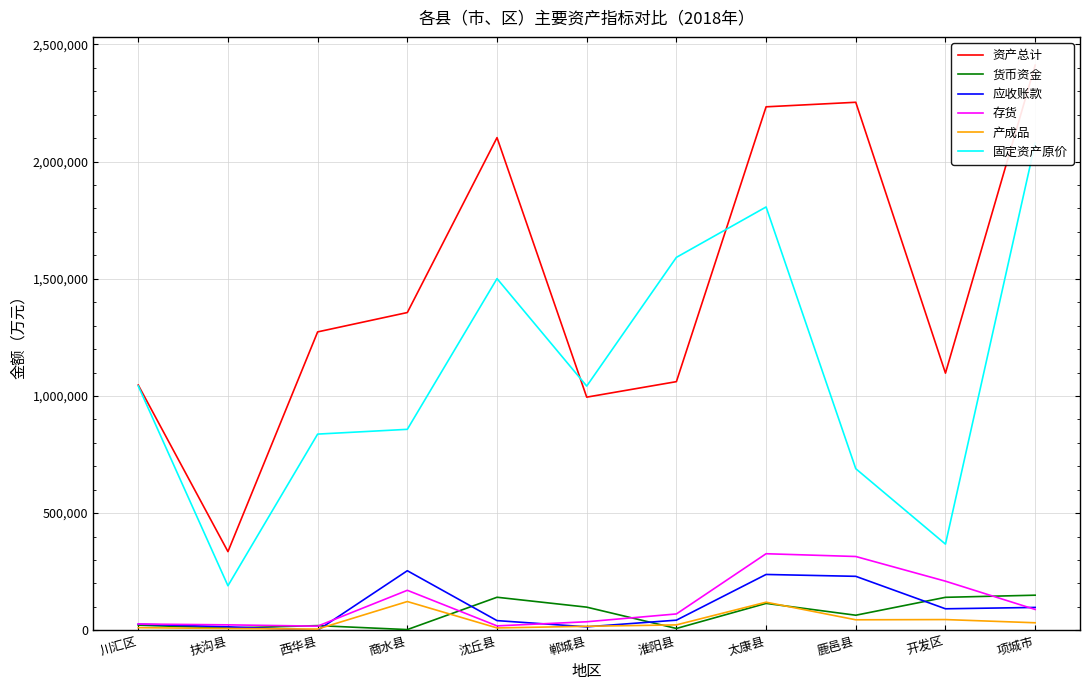

True or false: 存货 and 固定资产原价 intersect in this chart.

False